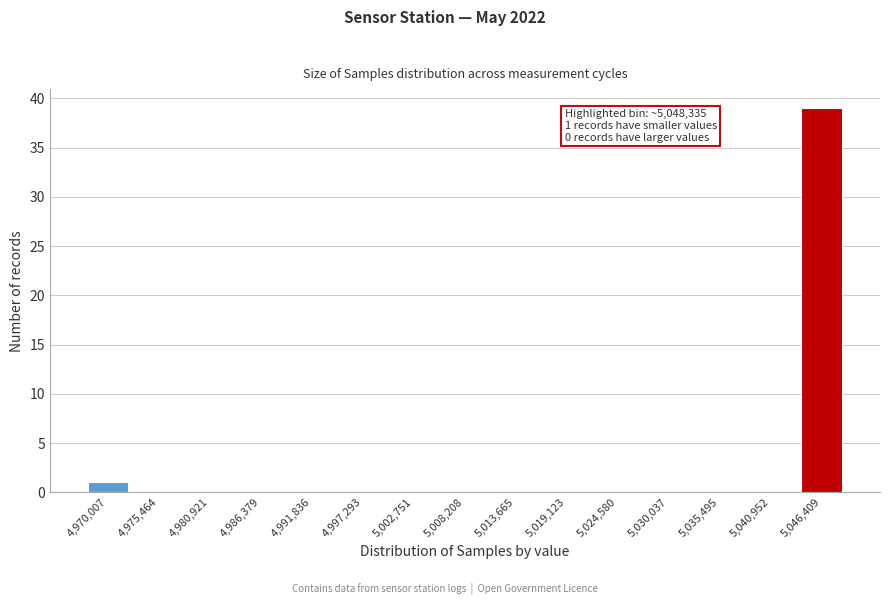

Reading left to right, what are all the values shown in this chart?

4,970,007=1	4,975,464=0	4,980,921=0	4,986,379=0	4,991,836=0	4,997,293=0	5,002,751=0	5,008,208=0	5,013,665=0	5,019,123=0	5,024,580=0	5,030,037=0	5,035,495=0	5,040,952=0	5,046,409=39